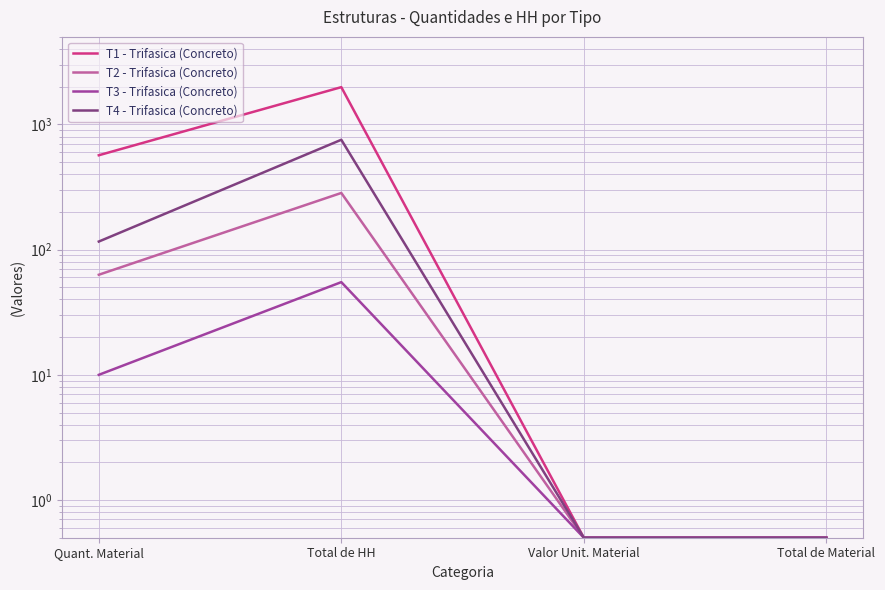

Where is the first local maximum for T3 - Trifasica (Concreto)?

Total de HH